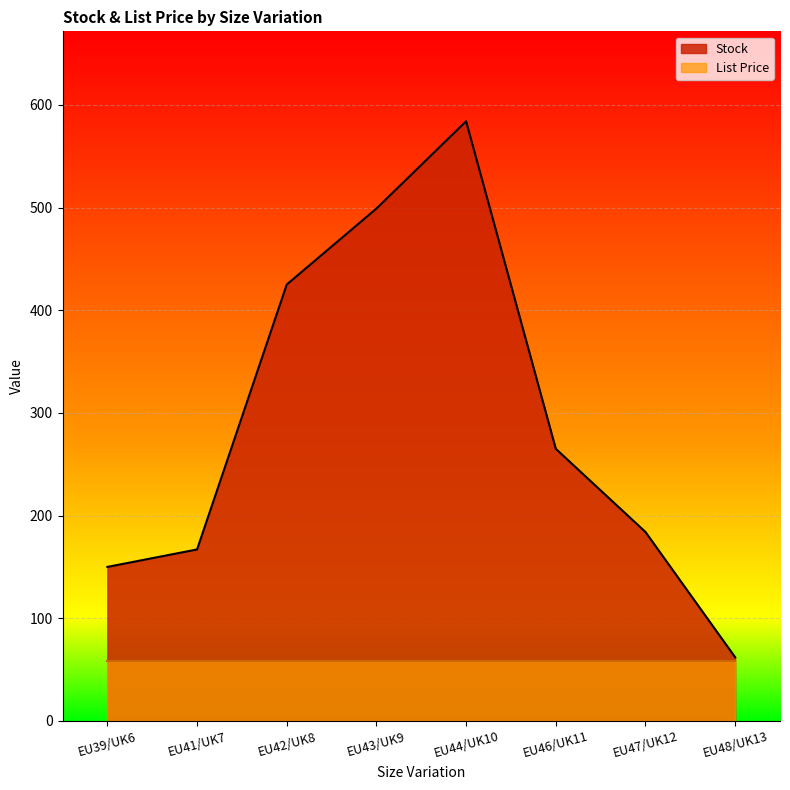

How many interior local peaks (higher than both neighbors) does the data have?

1